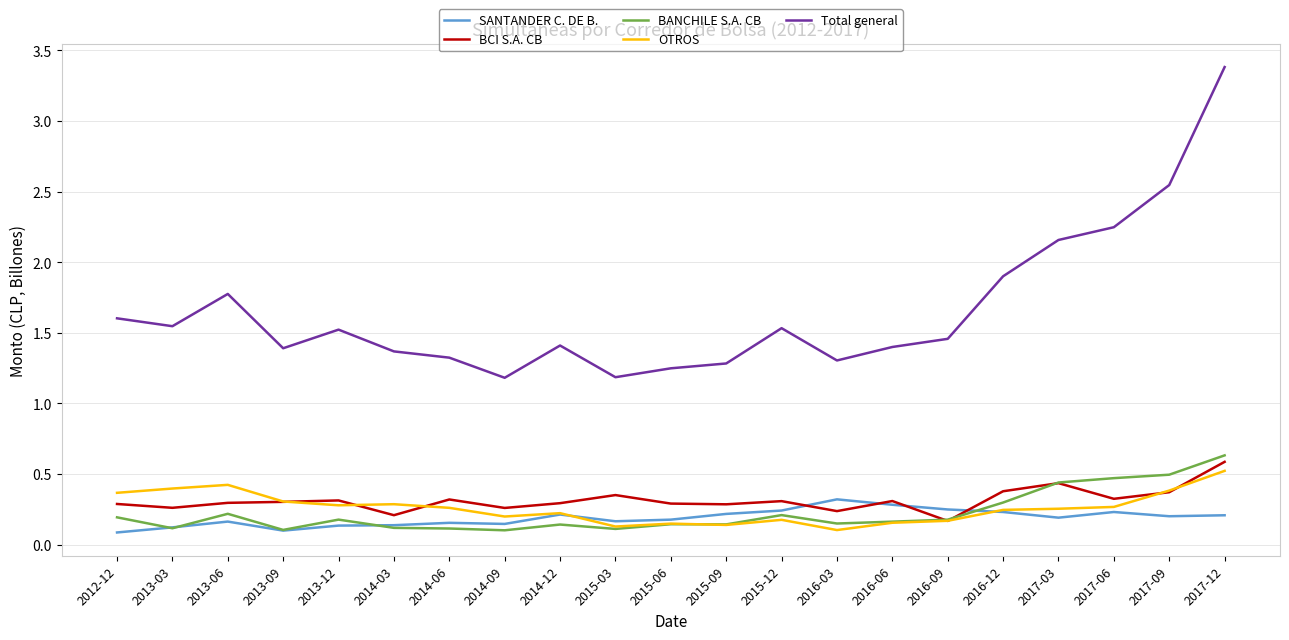

Is it true that OTROS equals 0.4 at 2012-12?

True